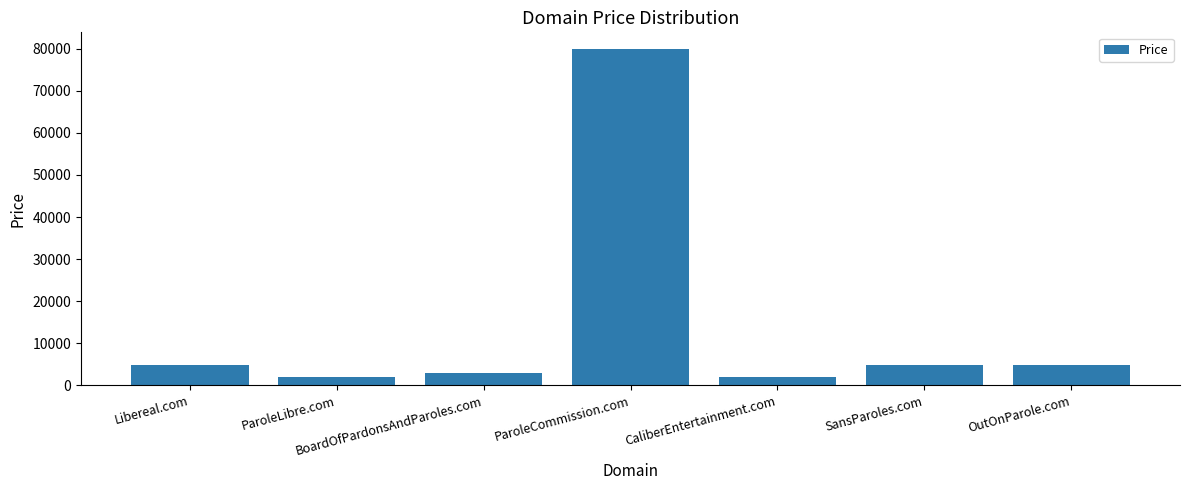

Does the chart contain any negative values?

No